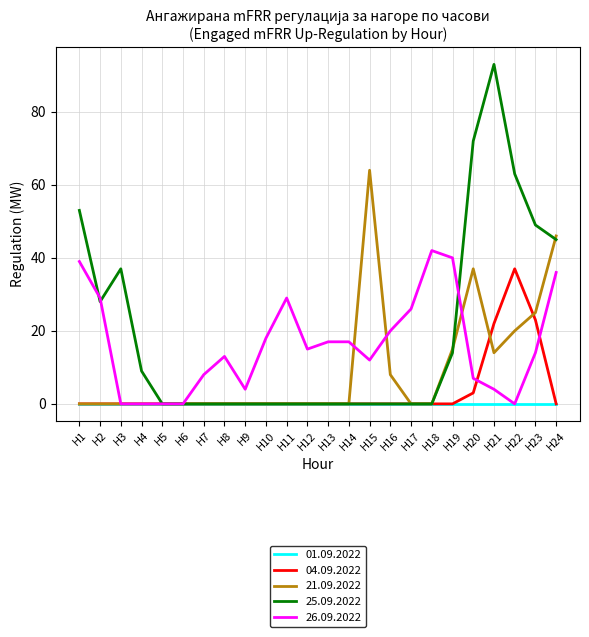

The value of 04.09.2022 at H8 is 0. True or false?

True